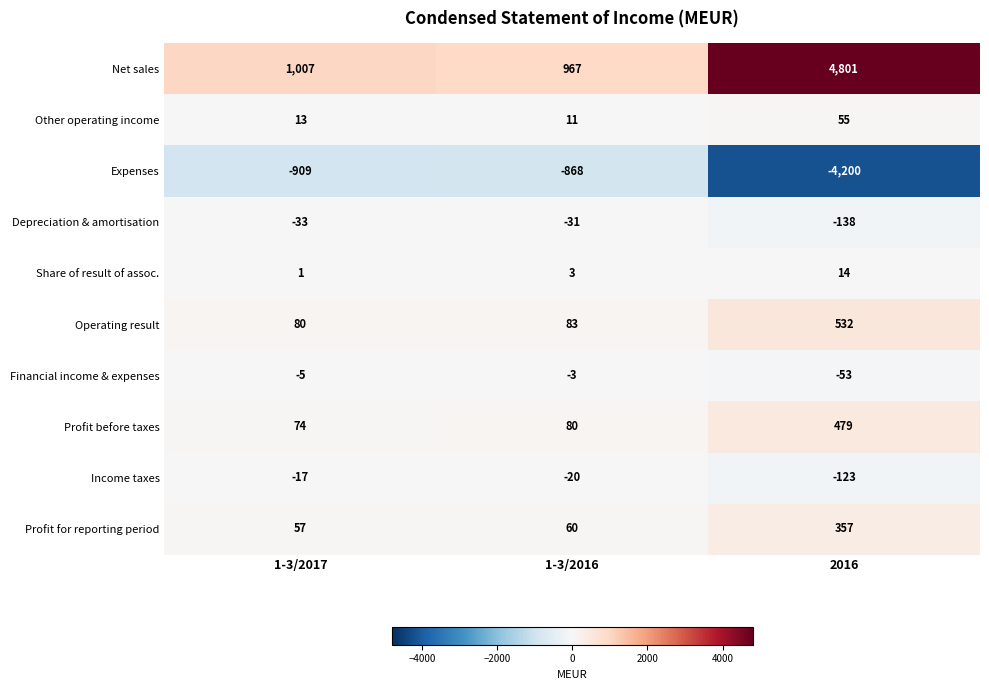

Which series changed the most between 1-3/2016 and 2016?

Net sales